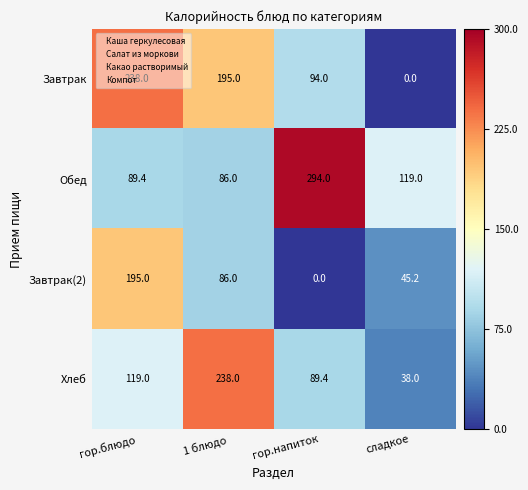

Which series changed the most between гор.блюдо and сладкое?

Завтрак